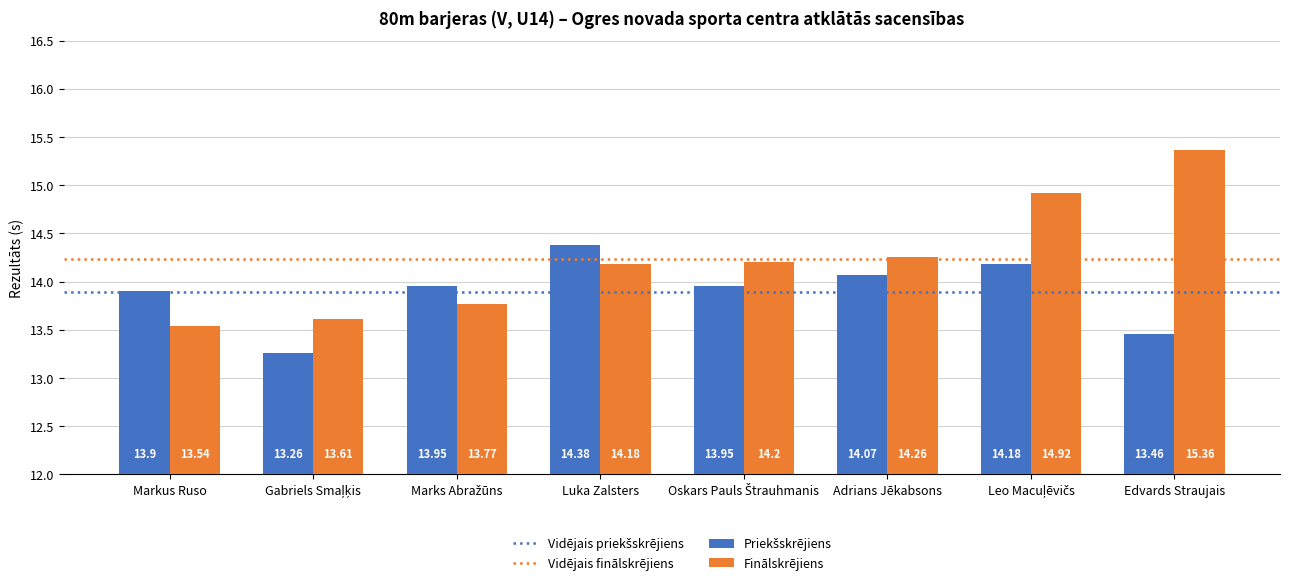

At which category does the chart reach its peak across all series?

Edvards Straujais